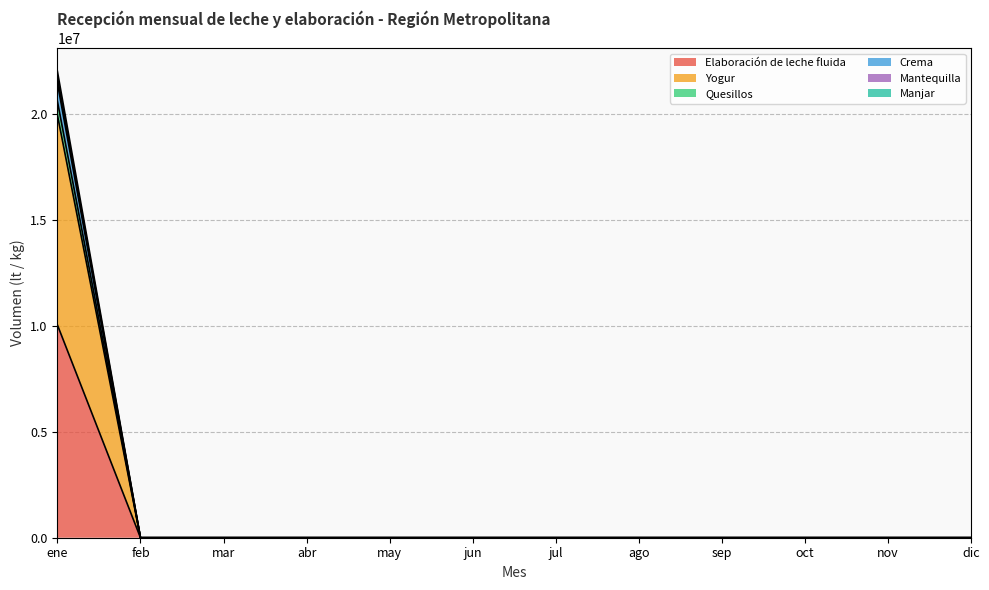

The Mantequilla series shows -13395172.6 at sep. True or false?

False